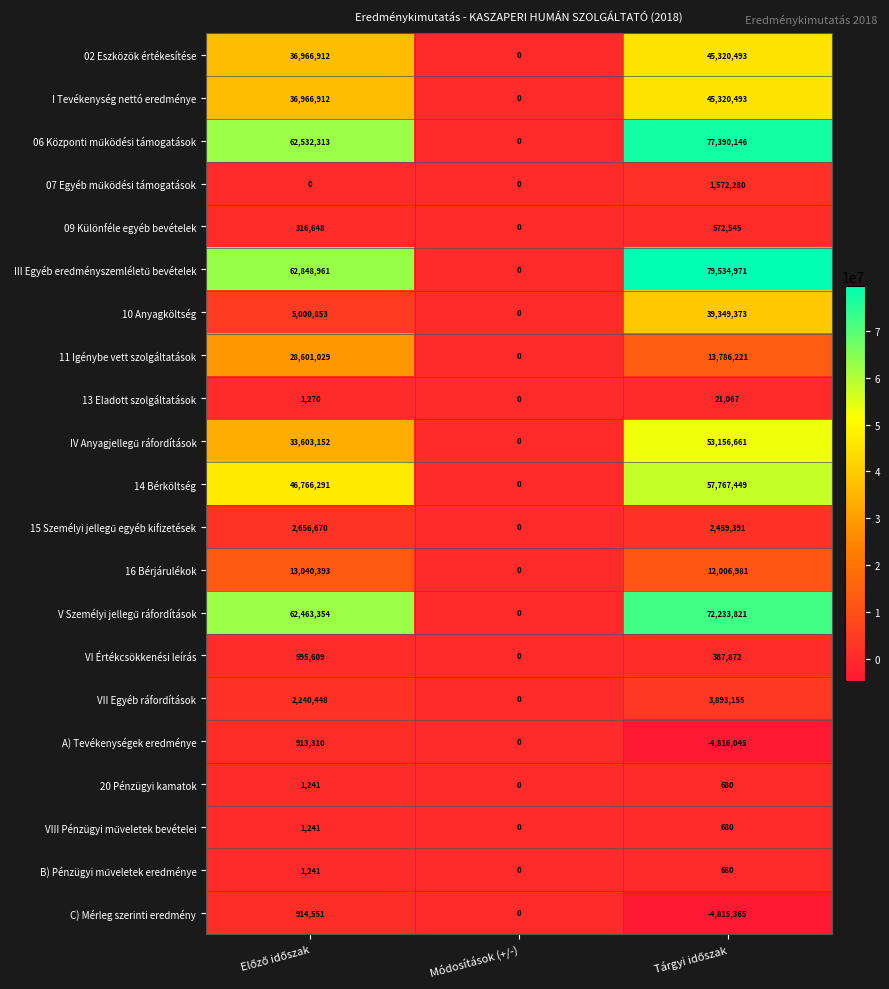

What is the difference between the maximum and minimum values in the 02 Eszközök értékesítése series?

45320493